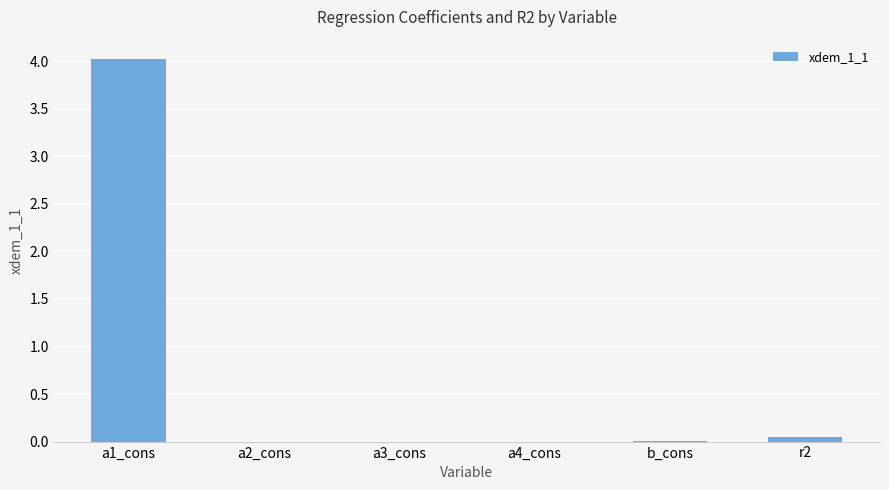

The value at b_cons is 0.0. True or false?

True